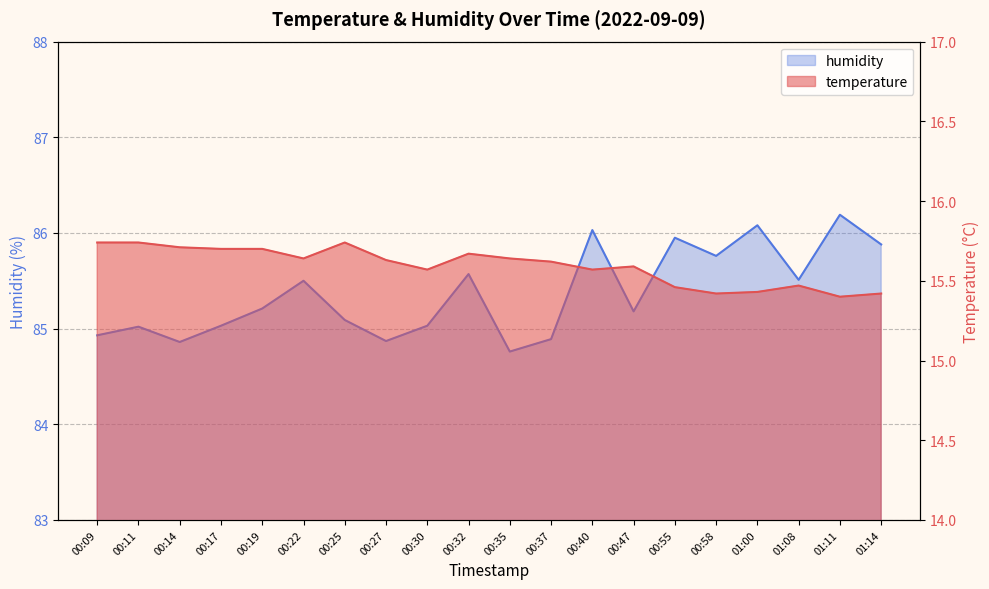

Reading right to left, list all the values displayed in this chart.

temperature: 01:14=15.4	01:11=15.4	01:08=15.5	01:00=15.4	00:58=15.4	00:55=15.5	00:47=15.6	00:40=15.6	00:37=15.6	00:35=15.6	00:32=15.7	00:30=15.6	00:27=15.6	00:25=15.7	00:22=15.6	00:19=15.7	00:17=15.7	00:14=15.7	00:11=15.7	00:09=15.7
humidity: 01:14=85.9	01:11=86.2	01:08=85.5	01:00=86.1	00:58=85.8	00:55=86.0	00:47=85.2	00:40=86.0	00:37=84.9	00:35=84.8	00:32=85.6	00:30=85.0	00:27=84.9	00:25=85.1	00:22=85.5	00:19=85.2	00:17=85.0	00:14=84.9	00:11=85.0	00:09=84.9